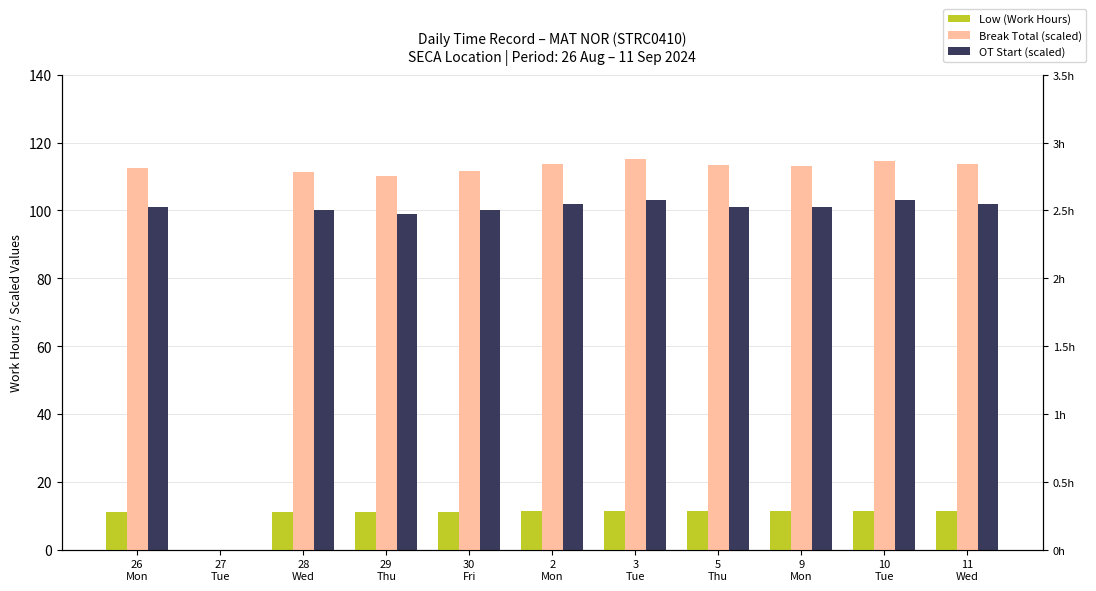

How many values in Break Total (scaled) are above zero?

10